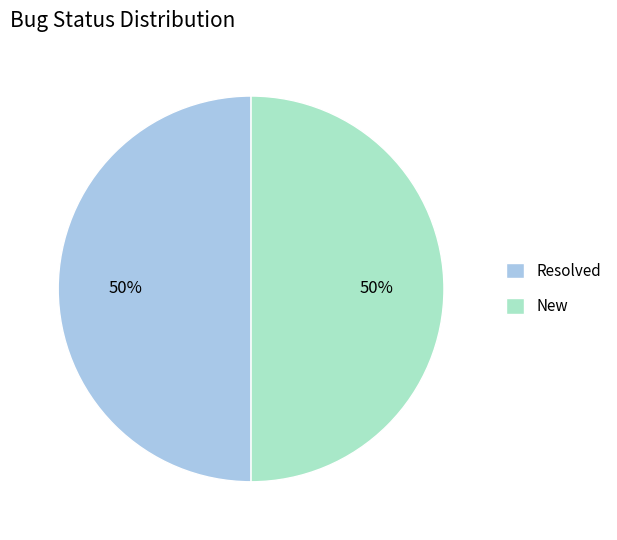

To the nearest percent, what is the difference between the Resolved and New slice percentages?

0%